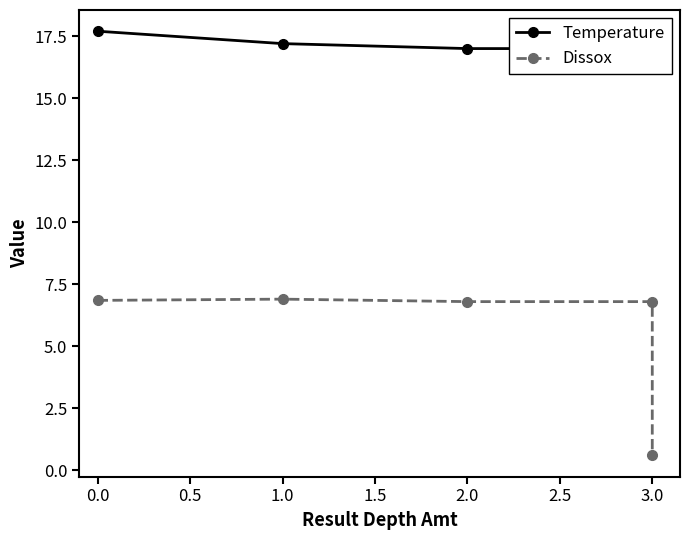

Reading left to right, list all the values displayed in this chart.

Temperature: 17.7	17.2	17.0	17.0	16.7
Dissox: 6.8	6.9	6.8	6.8	0.6